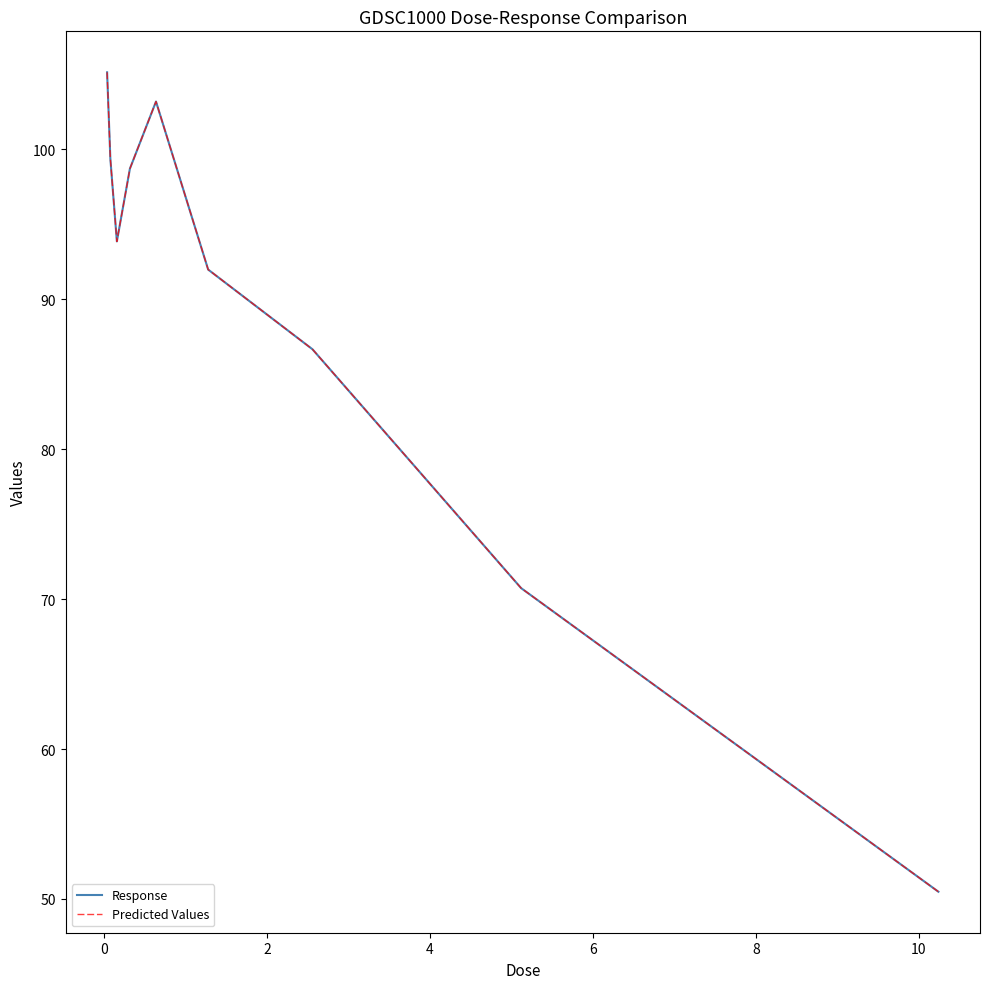

How many lines are shown in the chart?

2